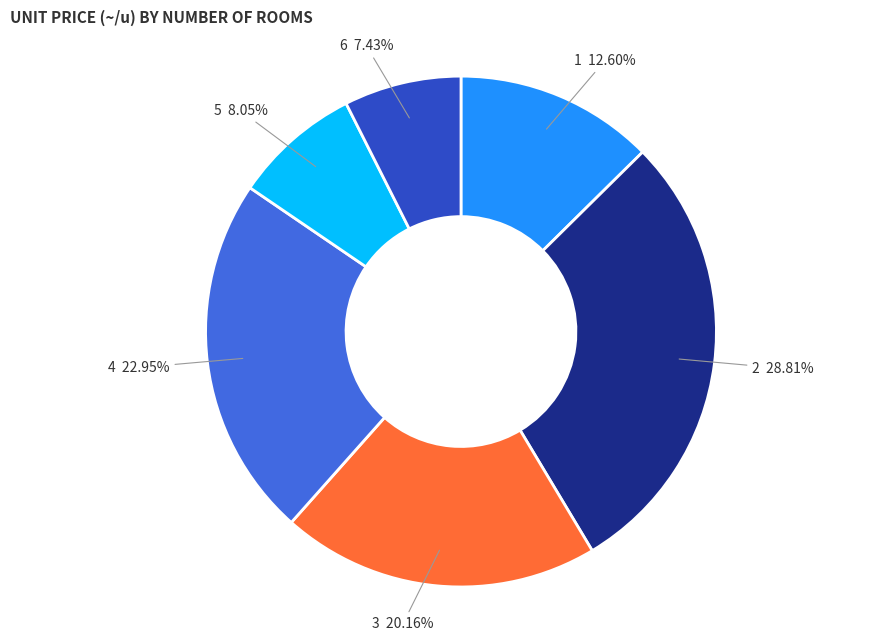

Is there any slice that represents more than half of the pie?

No